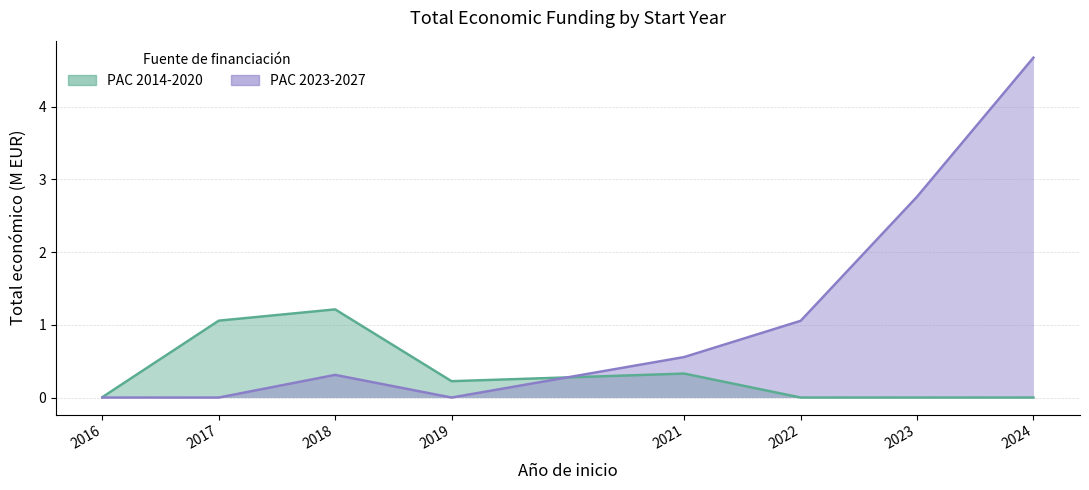

What is the approximate value of PAC 2014-2020 at 2017?

1.1